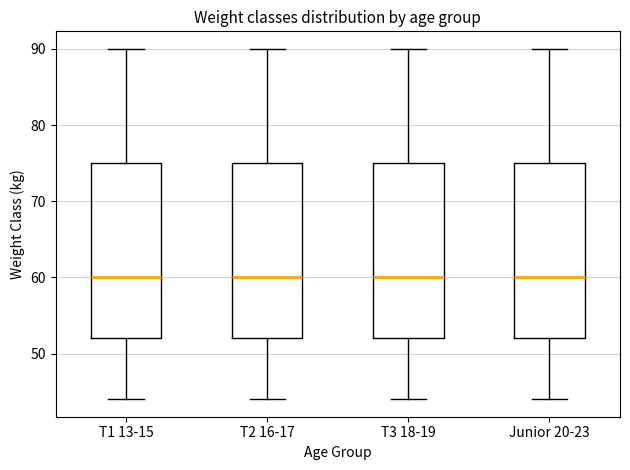

Reading left to right, transcribe this box plot: for each box, give where its median line is, the range the box spans, and where its two whiskers end, as read against the y-axis. The values are not printed on the chart, so give them approximately, as read against the axis.

T1 13-15: median 60, box 52 to 75, whiskers 44 to 90
T2 16-17: median 60, box 52 to 75, whiskers 44 to 90
T3 18-19: median 60, box 52 to 75, whiskers 44 to 90
Junior 20-23: median 60, box 52 to 75, whiskers 44 to 90